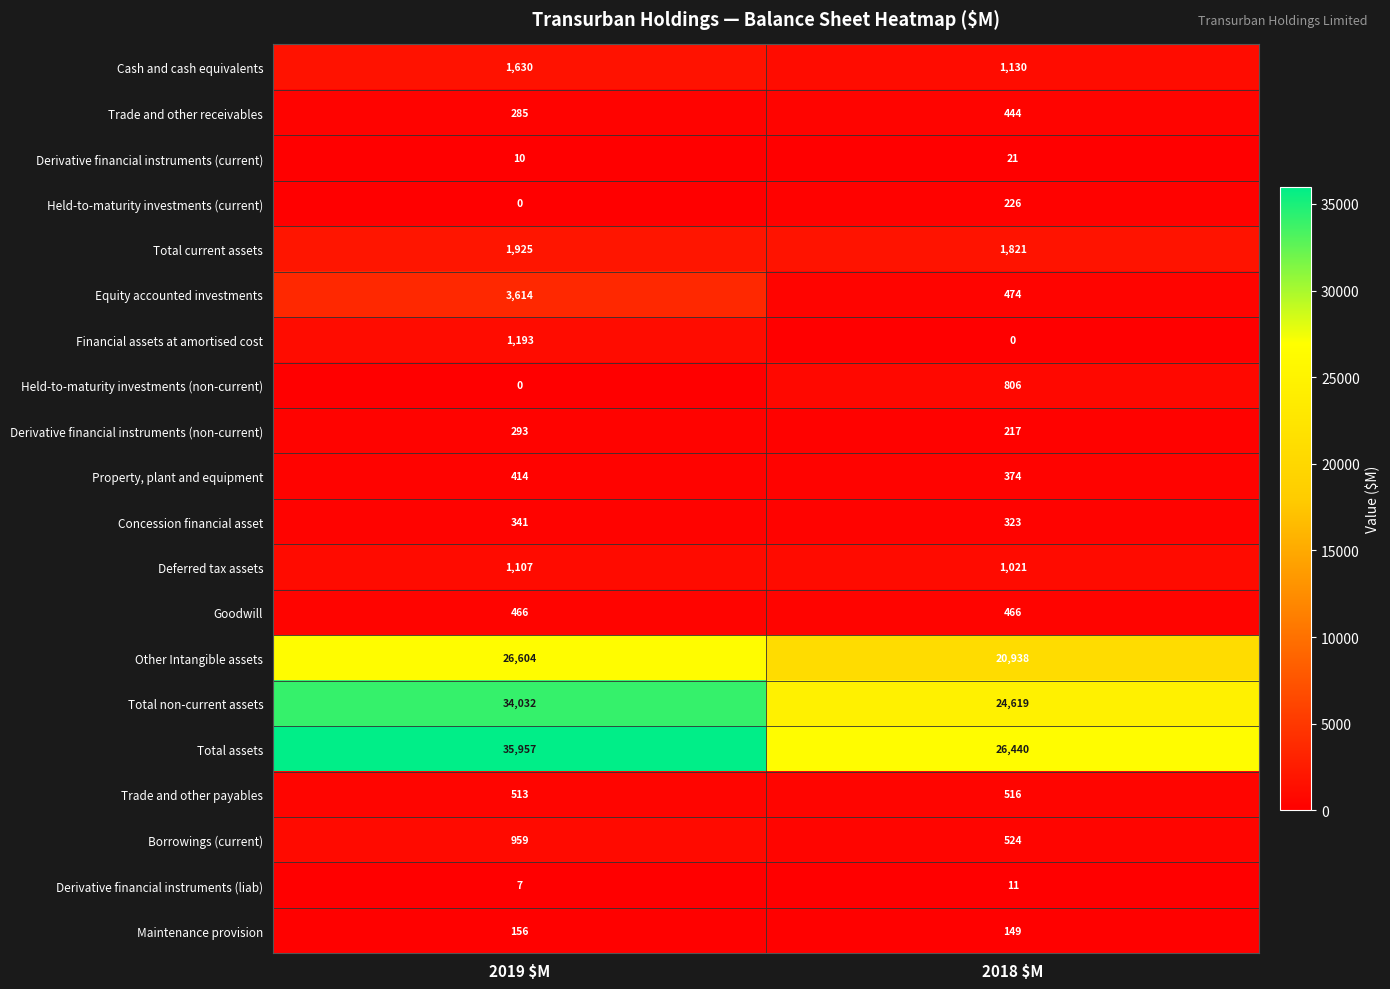

Where is Total non-current assets nearest to the value 29325?

2018 $M